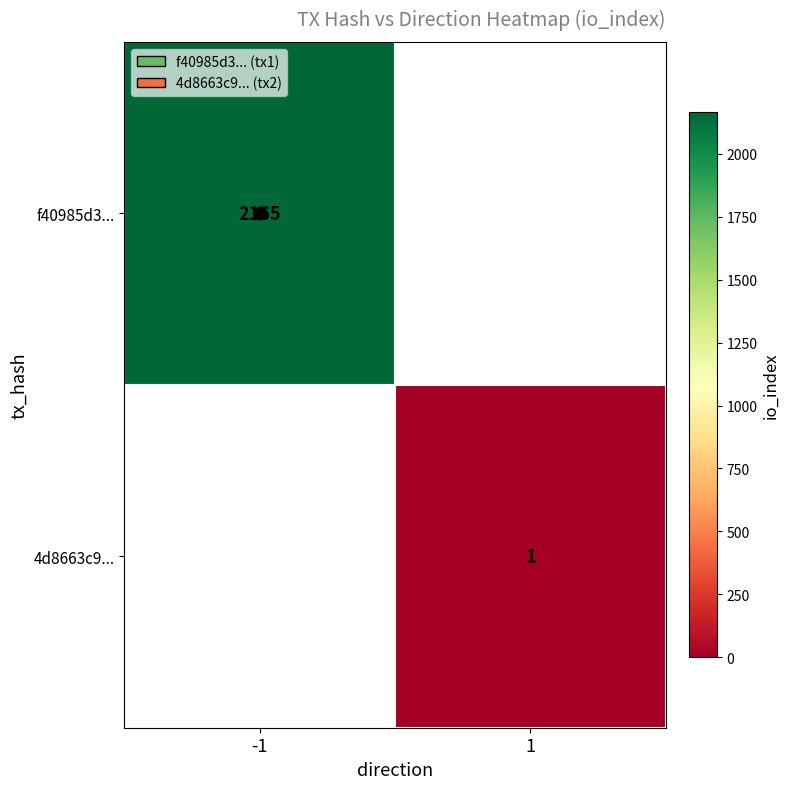

How many distinct data groups are displayed?

2